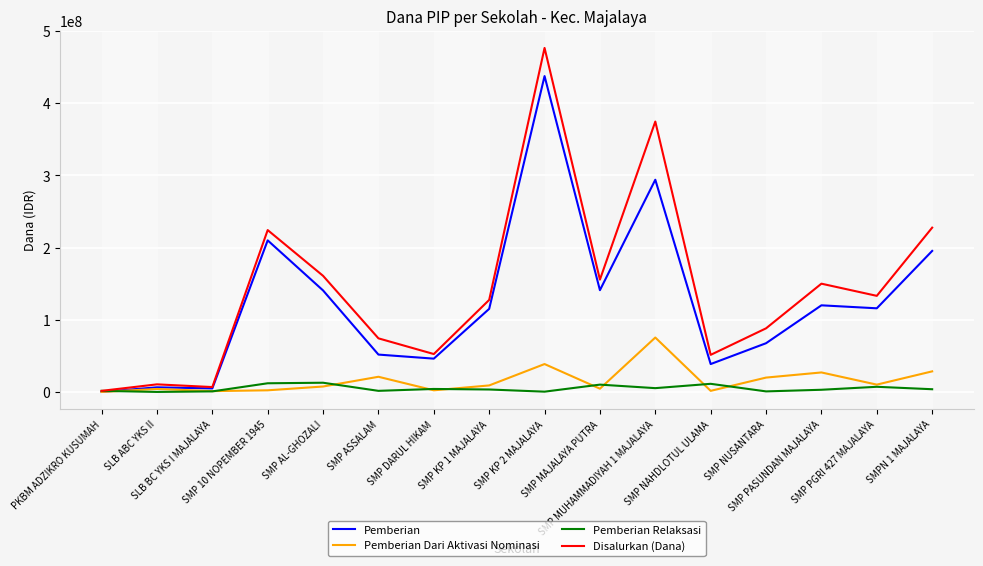

Which series has the largest range (max minus min)?

Disalurkan (Dana)